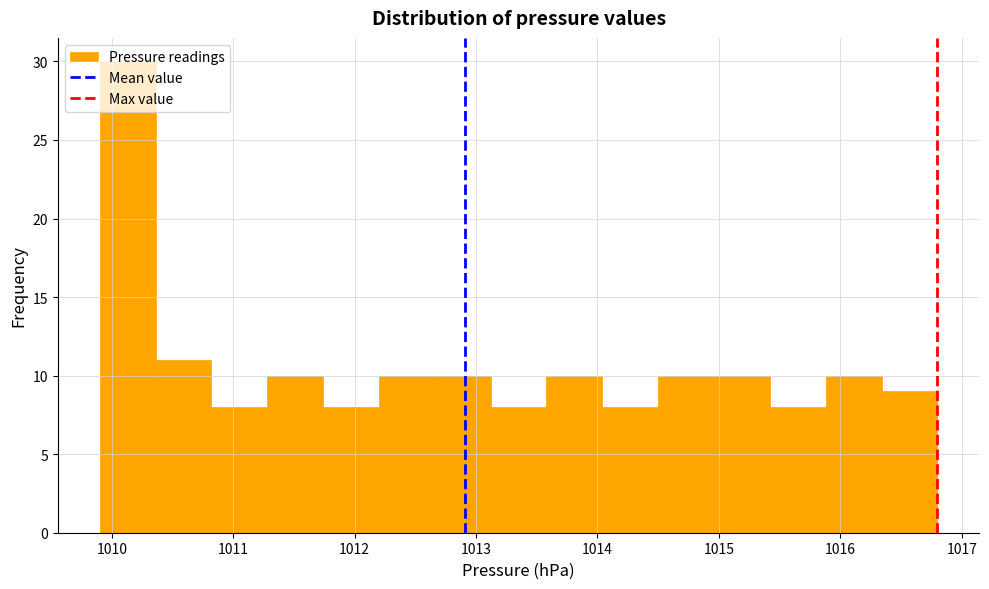

What is the height of the bar covering 1013.12 to 1013.58 on the x-axis? Neither the bar edges nor the heights are printed on the chart, so give them approximately, as read against the axes.

8